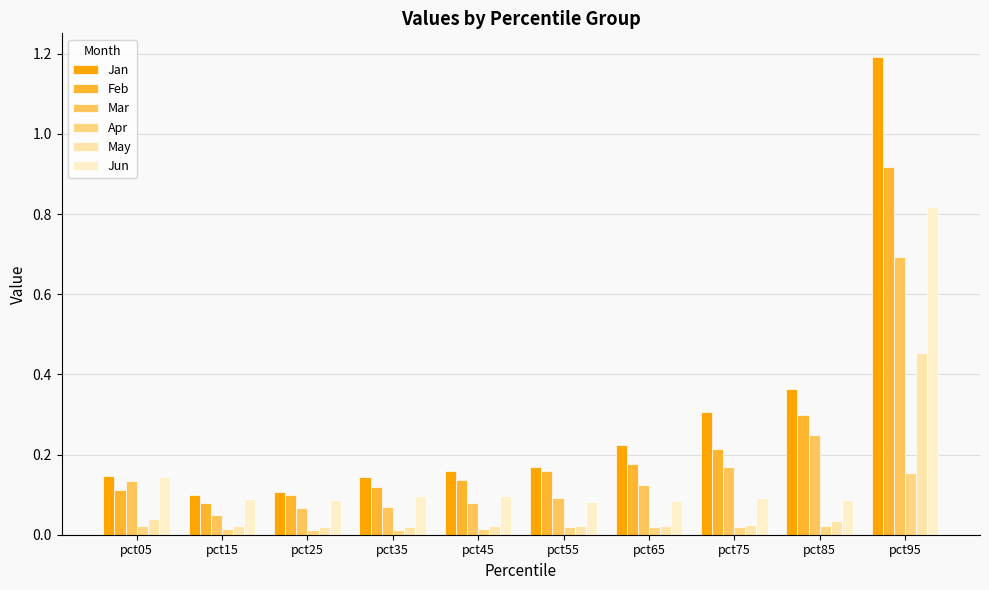

Are the bars grouped side by side (vs. stacked)?

Yes